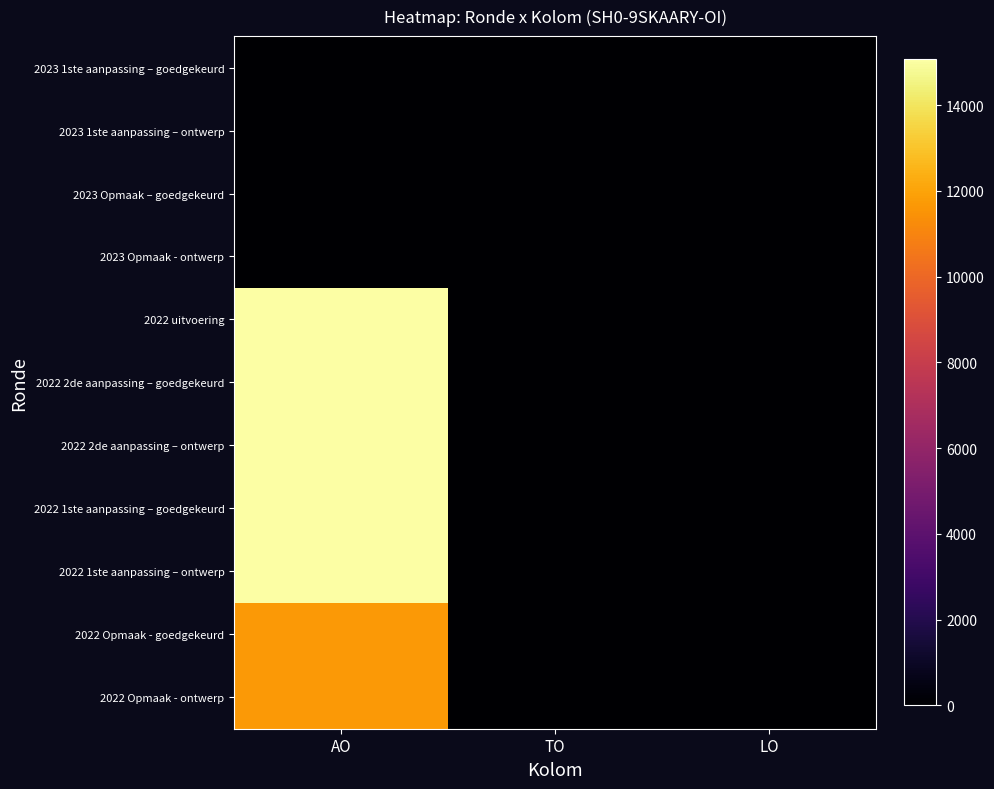

Reading left to right, what are all the values shown in this chart?

2023 1ste aanpassing – goedgekeurd: AO=0	TO=0	LO=0
2023 1ste aanpassing – ontwerp: AO=0	TO=0	LO=0
2023 Opmaak – goedgekeurd: AO=0	TO=0	LO=0
2023 Opmaak - ontwerp: AO=0	TO=0	LO=0
2022 uitvoering: AO=15067	TO=0	LO=0
2022 2de aanpassing – goedgekeurd: AO=15067	TO=0	LO=0
2022 2de aanpassing – ontwerp: AO=15067	TO=0	LO=0
2022 1ste aanpassing – goedgekeurd: AO=15067	TO=0	LO=0
2022 1ste aanpassing – ontwerp: AO=15067	TO=0	LO=0
2022 Opmaak - goedgekeurd: AO=11700	TO=0	LO=0
2022 Opmaak - ontwerp: AO=11700	TO=0	LO=0